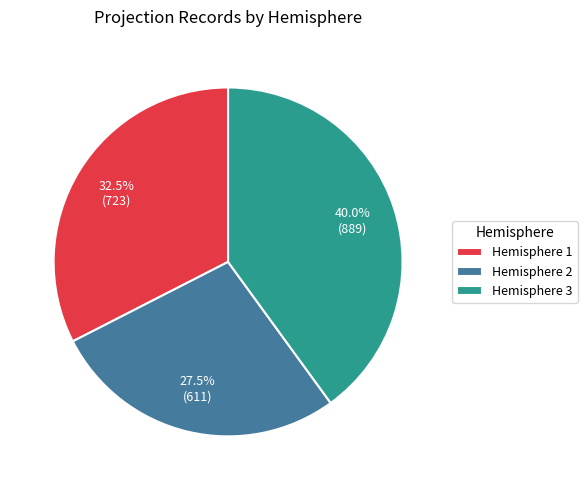

Rank the categories by value from lowest to highest.

Hemisphere 2, Hemisphere 1, Hemisphere 3